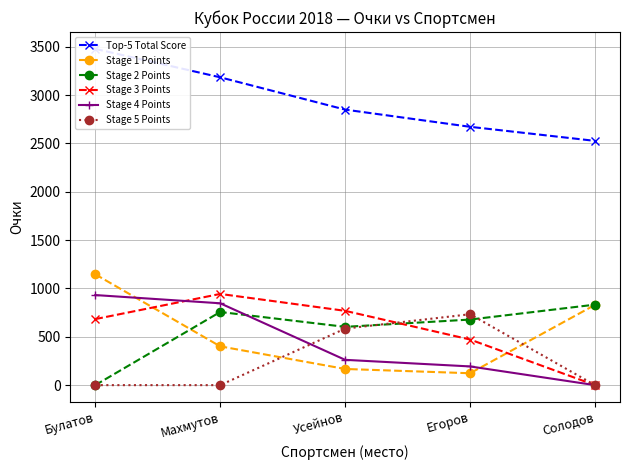

Reading left to right, what are all the values shown in this chart?

Top-5 Total Score: Булатов=3477.3	Махмутов=3183.1	Усейнов=2849.1	Егоров=2671.3	Солодов=2525.8
Stage 1 Points: Булатов=1146.1	Махмутов=401.2	Усейнов=167.2	Егоров=123.0	Солодов=829.9
Stage 2 Points: Булатов=0.0	Махмутов=756.4	Усейнов=602.8	Егоров=678.1	Солодов=832.4
Stage 3 Points: Булатов=682.9	Махмутов=943.1	Усейнов=768.3	Егоров=471.6	Солодов=0.0
Stage 4 Points: Булатов=931.5	Махмутов=846.4	Усейнов=261.6	Егоров=193.5	Солодов=0.0
Stage 5 Points: Булатов=0.0	Махмутов=0.0	Усейнов=584.3	Егоров=733.2	Солодов=0.0